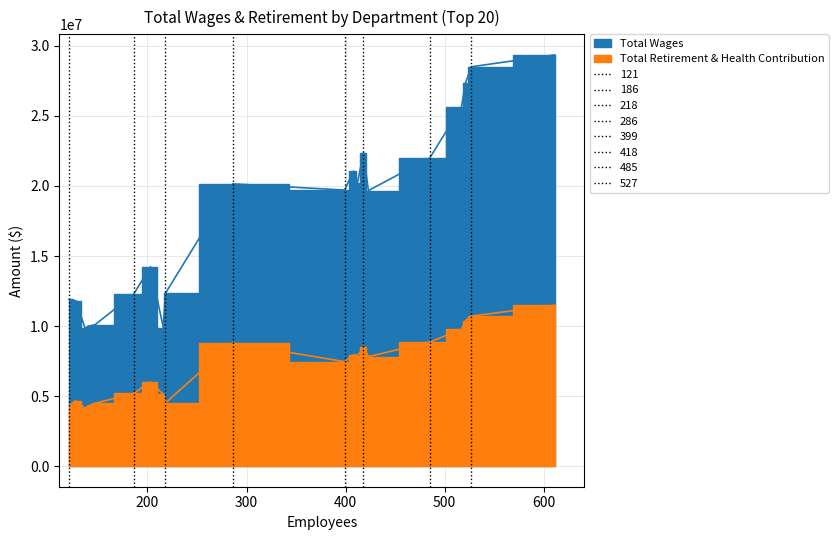

What is the minimum value shown in the chart?

4138736